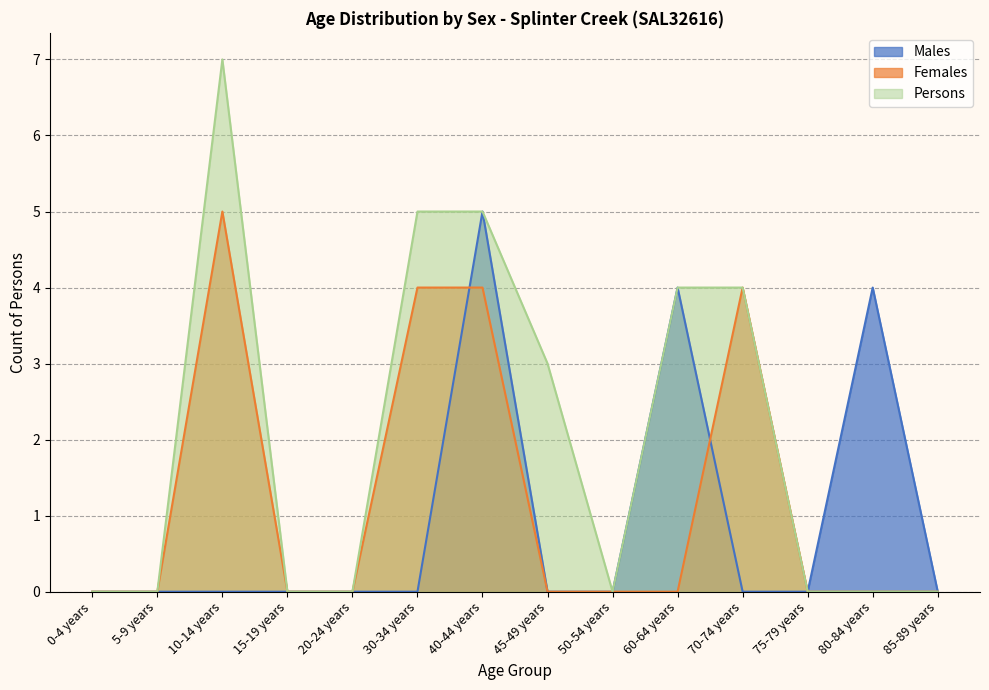

What is the spread (max minus min) of values at 80-84 years?

4